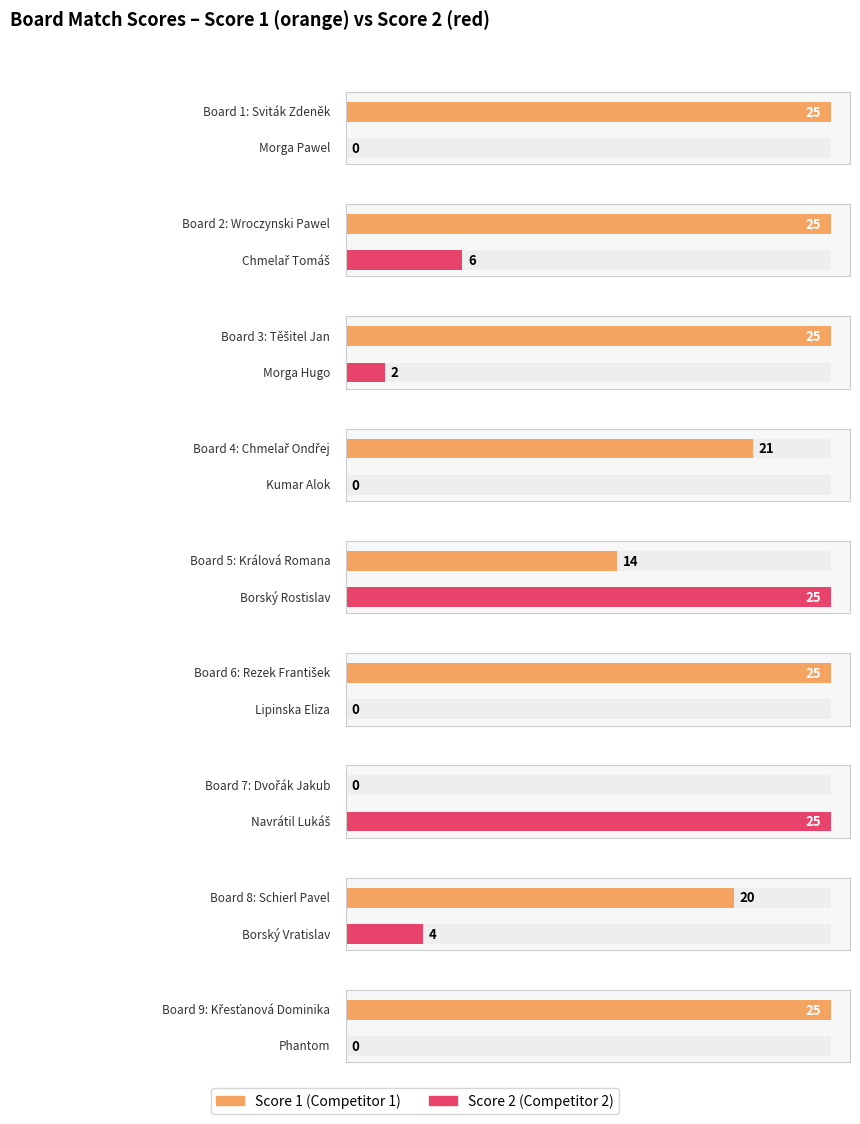

What is the sum of all Score 2 values?

62